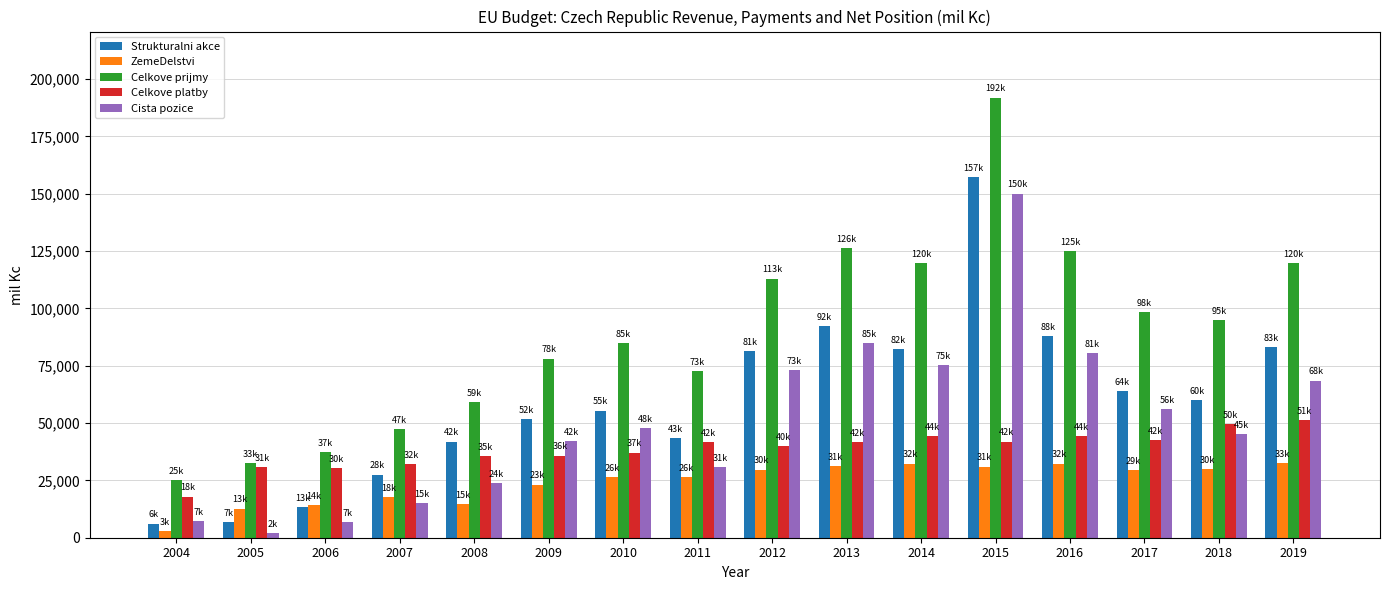

Which series has the largest total across all categories?

Celkove prijmy